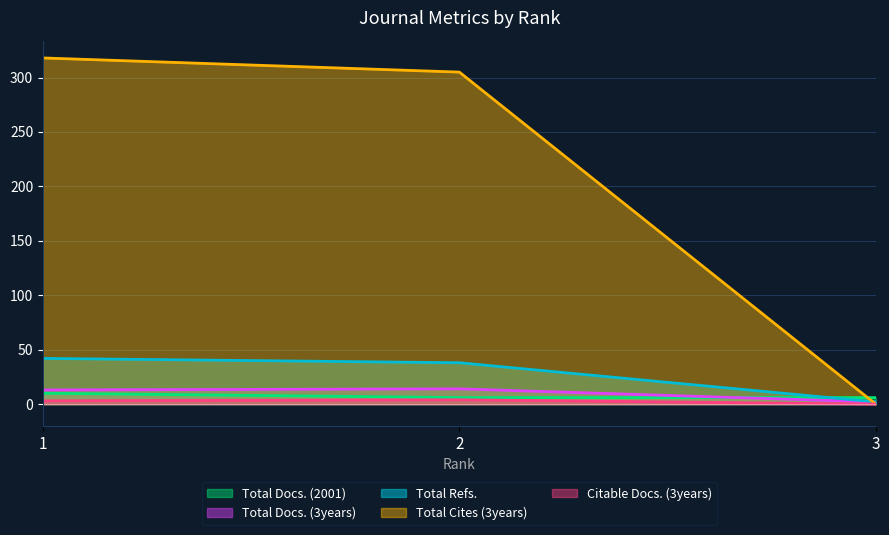

What is the value of the Total Docs. (3years) point at the 3rd from the left?

2